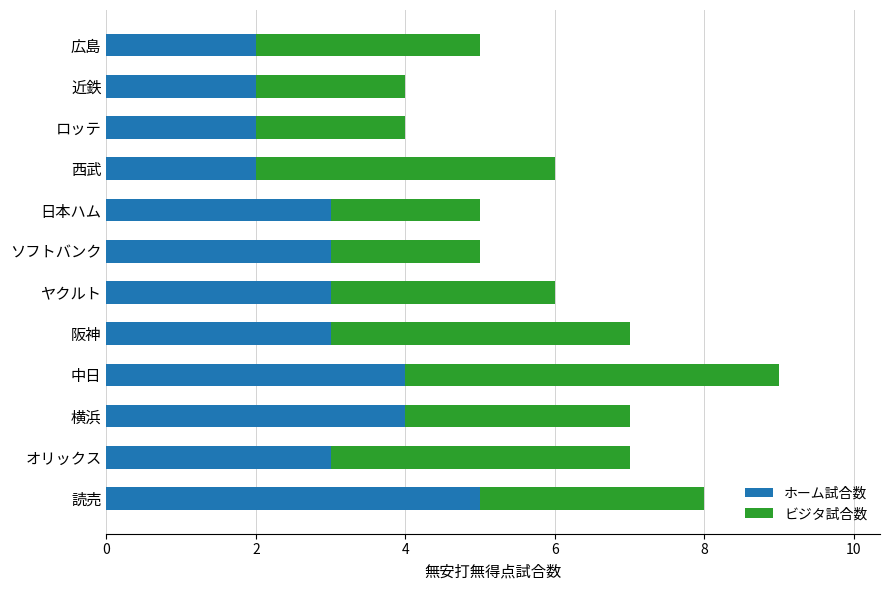

At which category is the sum across all series the highest?

中日